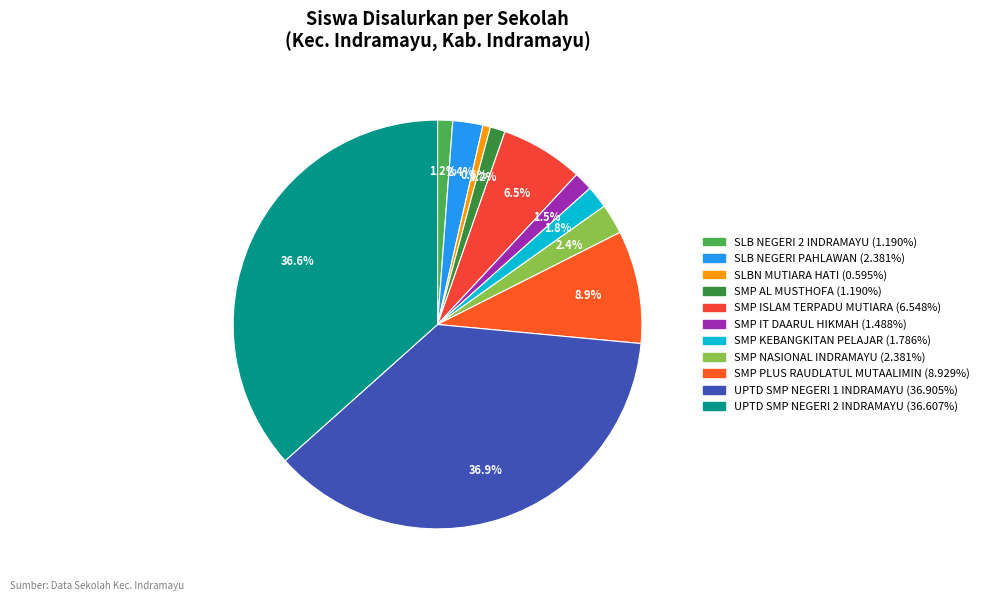

The SLB NEGERI 2 INDRAMAYU slice represents 1% of the pie. True or false?

True